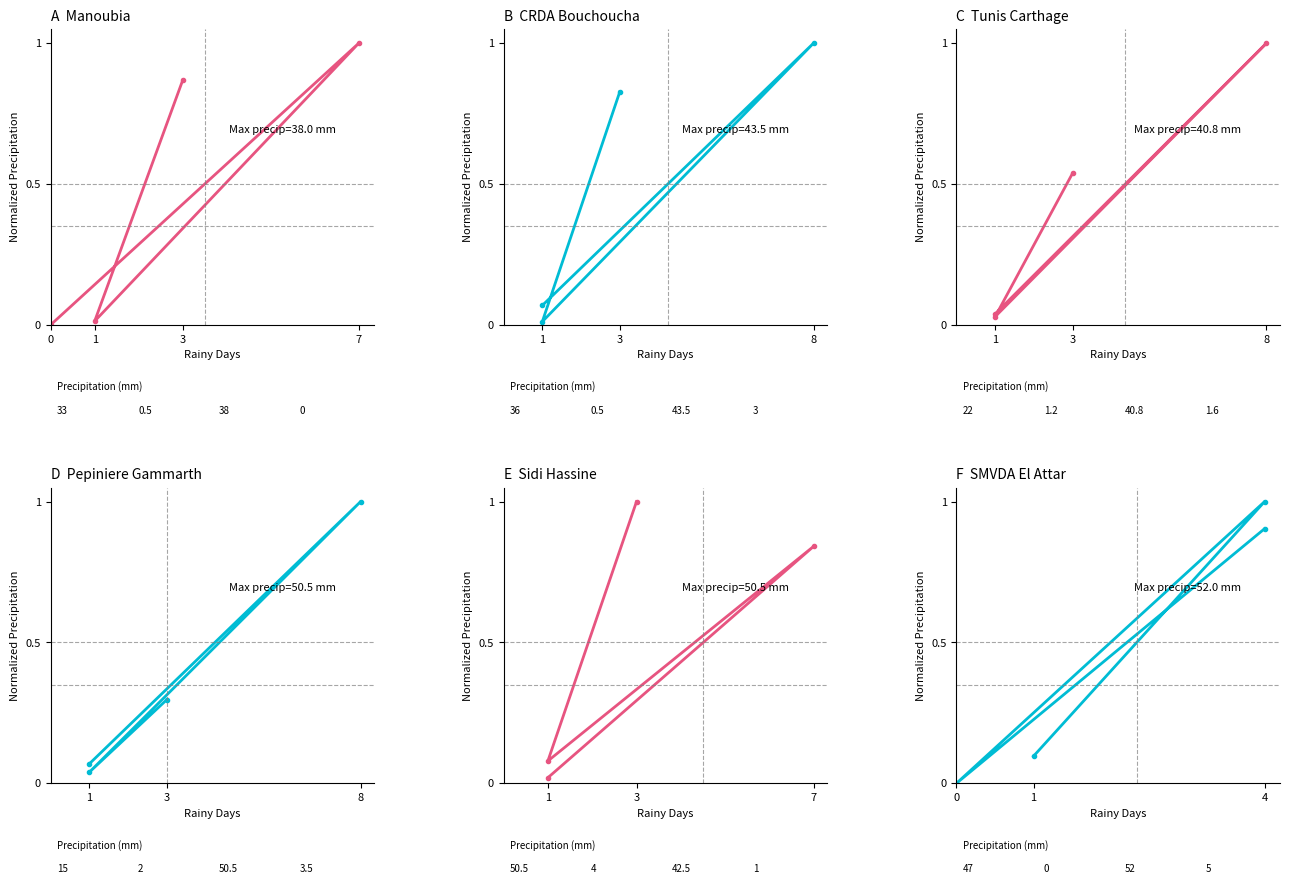

Between which two adjacent categories do CRDA Bouchoucha and Tunis Carthage first intersect?

3 and 1